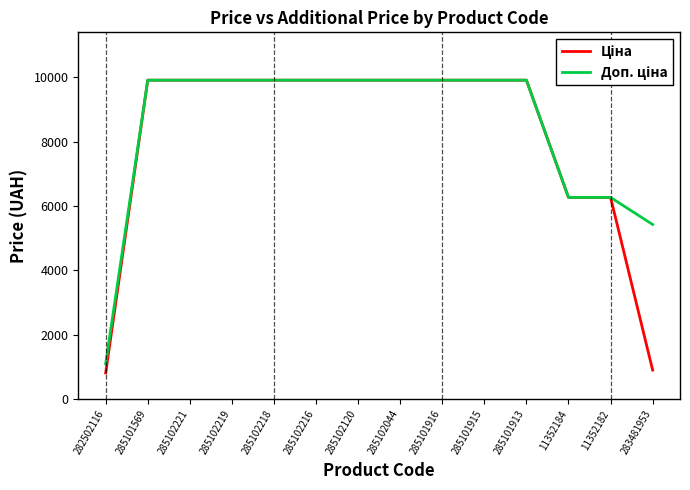

What is the smallest value displayed?

813.0